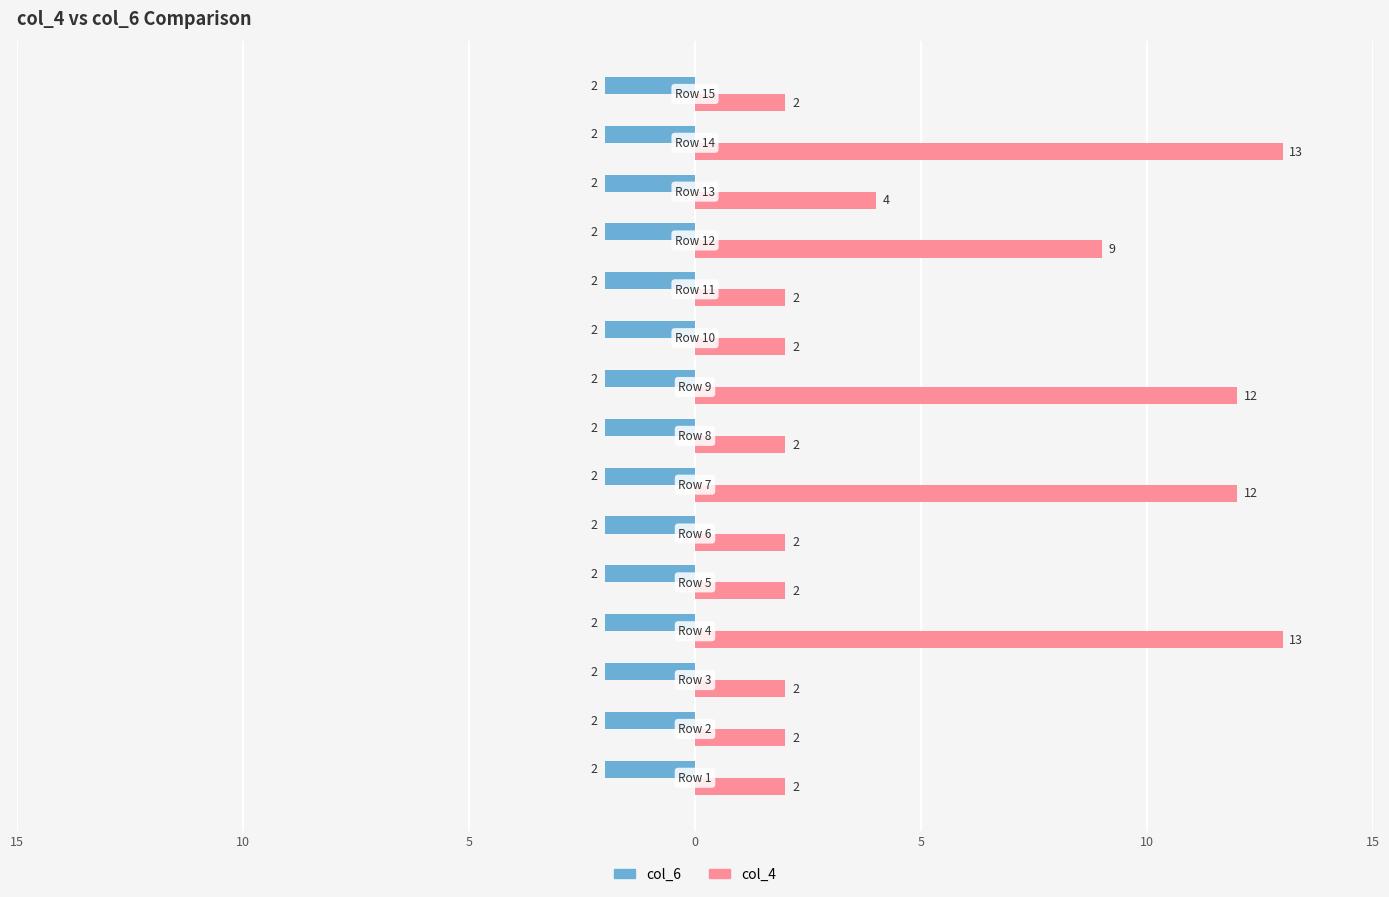

Which category has the highest value in the col_6 series?

15